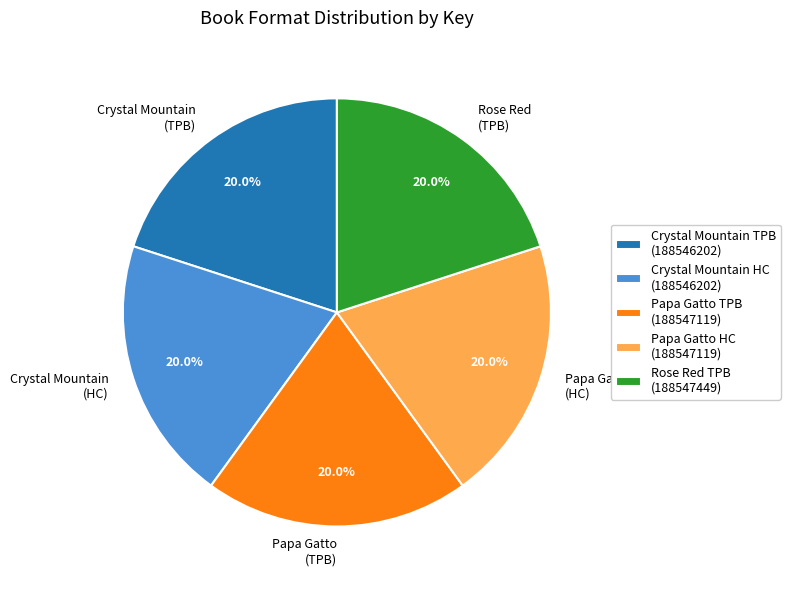

Is there a majority slice in this chart?

No